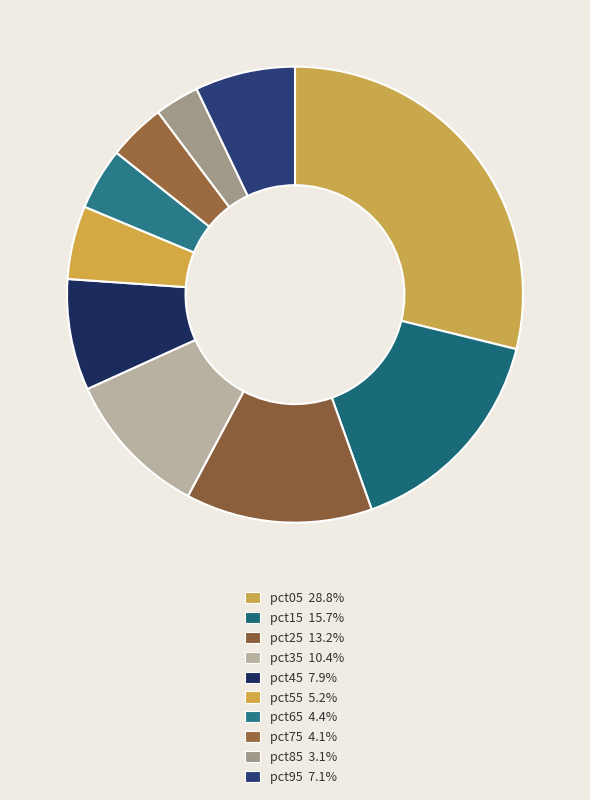

Which category has the biggest portion of the pie?

pct05